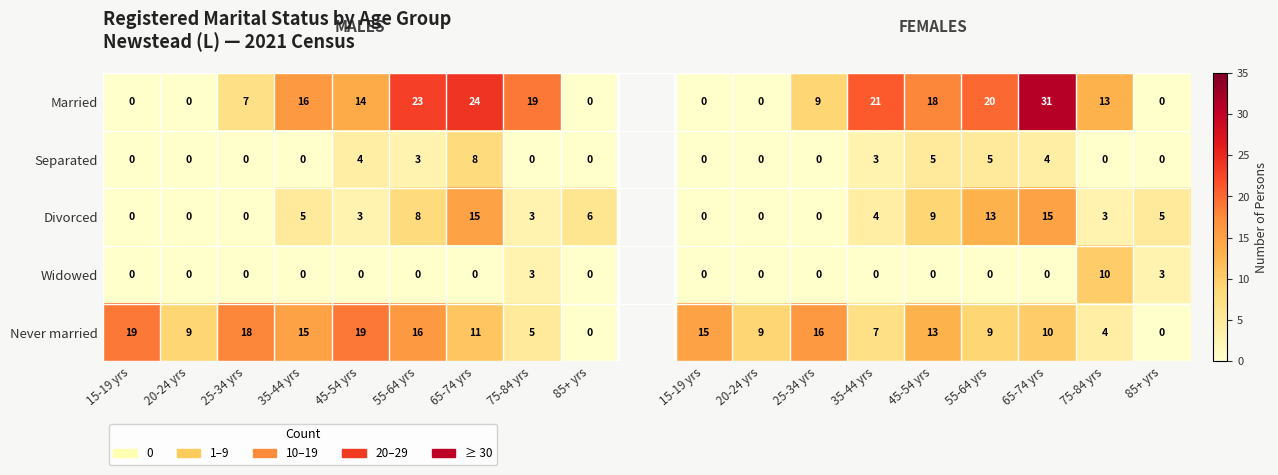

The value of Widowed at 45-54 yrs is 0.0. True or false?

True